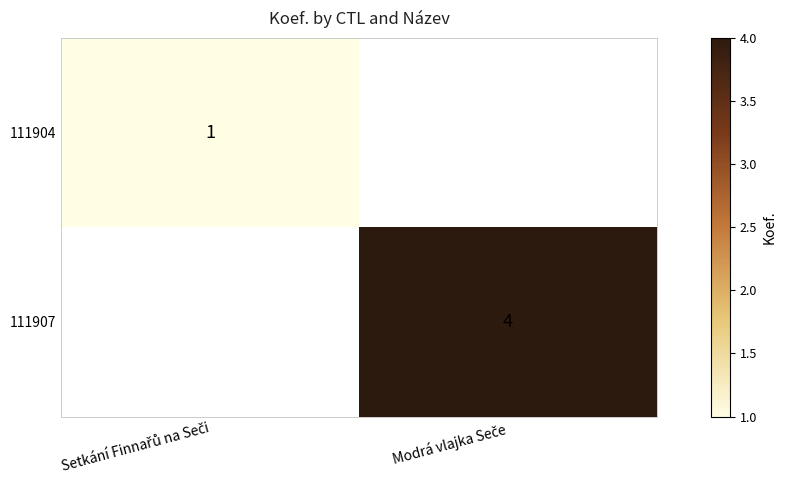

Rank the series by their average value, from lowest to highest.

111904, 111907